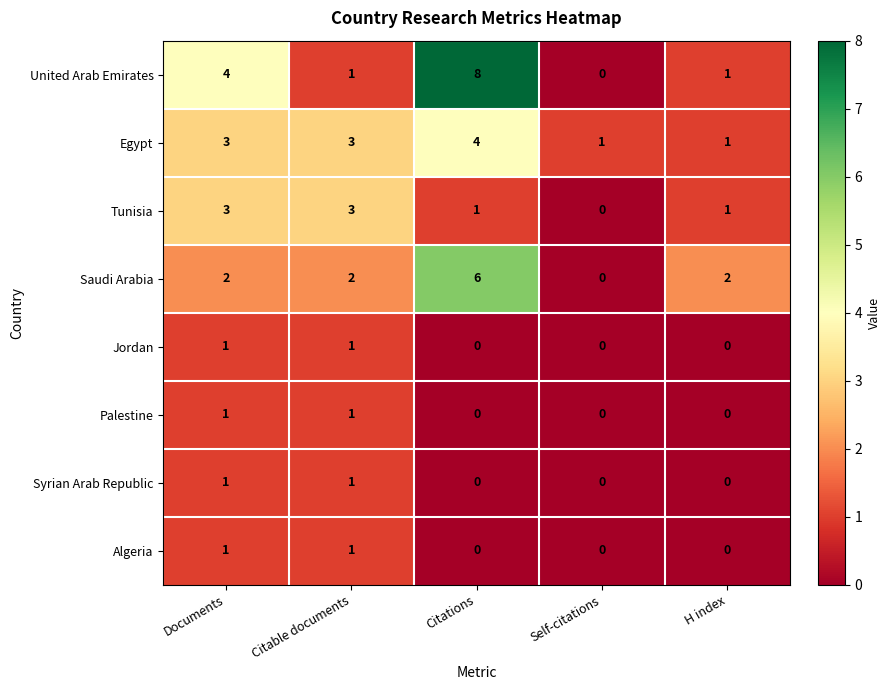

Which series has the largest range (max minus min)?

United Arab Emirates